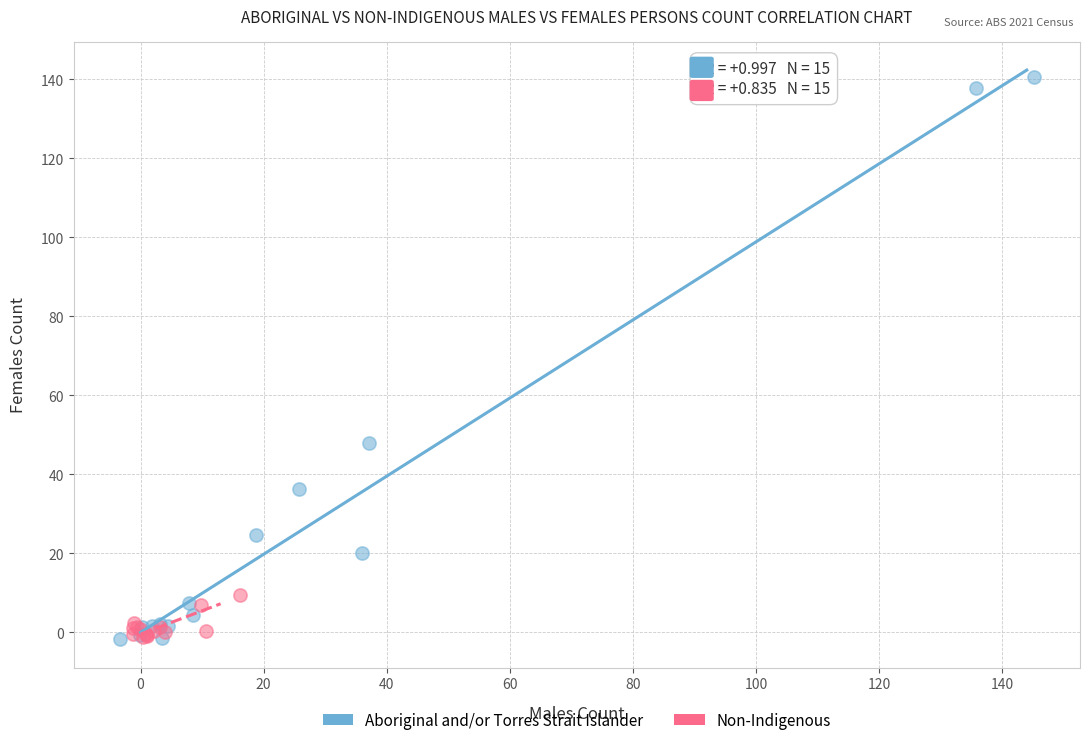

What are all the series names shown in the legend?

Aboriginal and/or Torres Strait Islander, Non-Indigenous